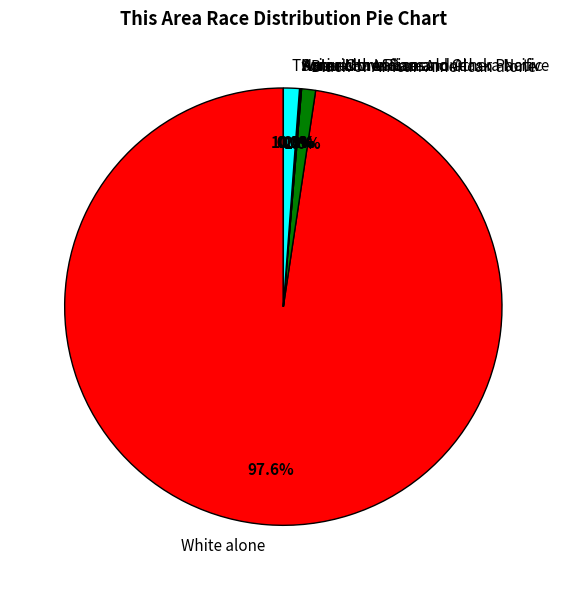

Do Asian alone and Some Other Race alone together represent more than half of the pie?

No